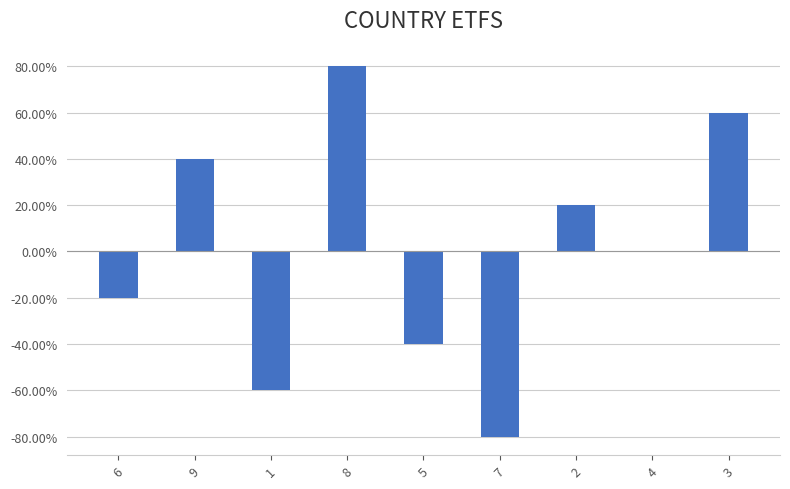

Count the values in the range 0 to 1.

5